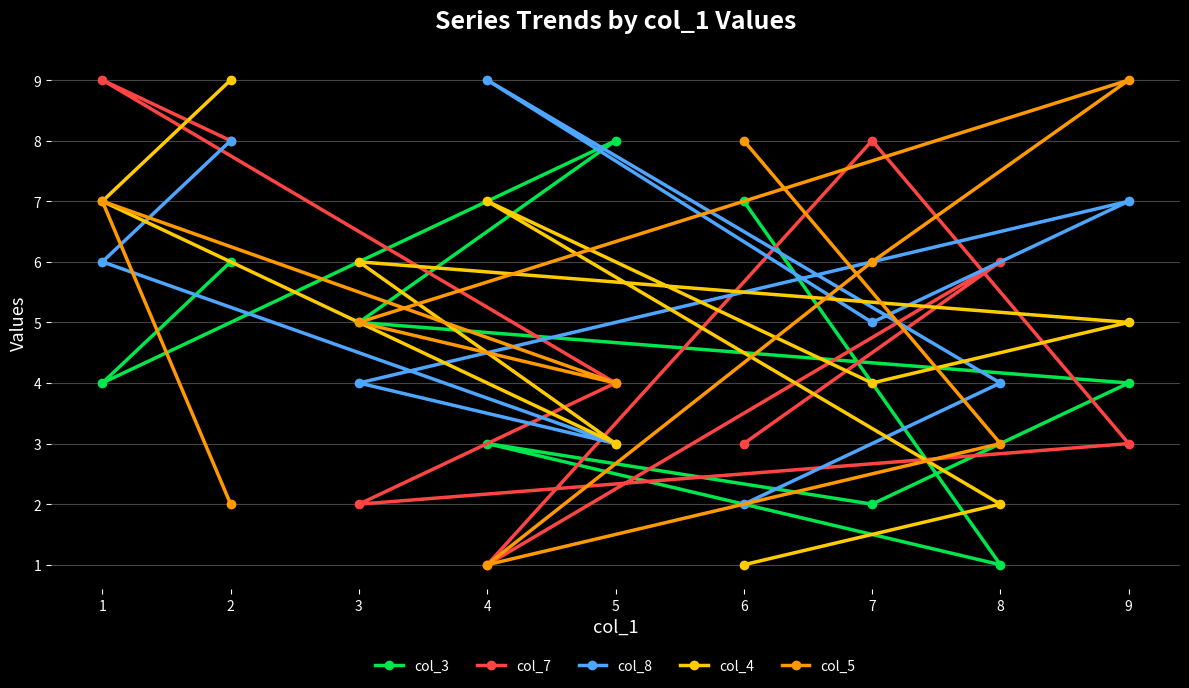

Reading right to left, extract all data points from this chart.

col_3: 9=4	8=1	7=2	6=7	5=8	4=3	3=5	2=6	1=4
col_7: 9=3	8=6	7=8	6=3	5=4	4=1	3=2	2=8	1=9
col_8: 9=7	8=4	7=5	6=2	5=3	4=9	3=4	2=8	1=6
col_4: 9=5	8=2	7=4	6=1	5=3	4=7	3=6	2=9	1=7
col_5: 9=9	8=3	7=6	6=8	5=4	4=1	3=5	2=2	1=7